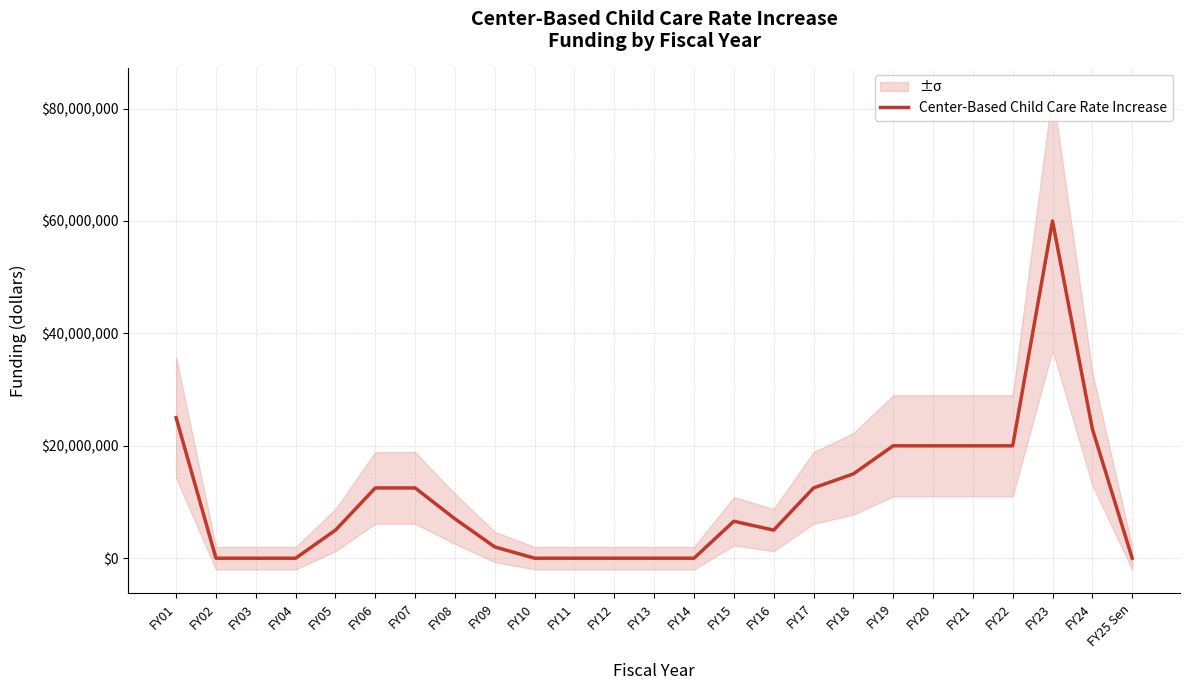

How many points are higher than both their immediate neighbors (excluding endpoints)?

2